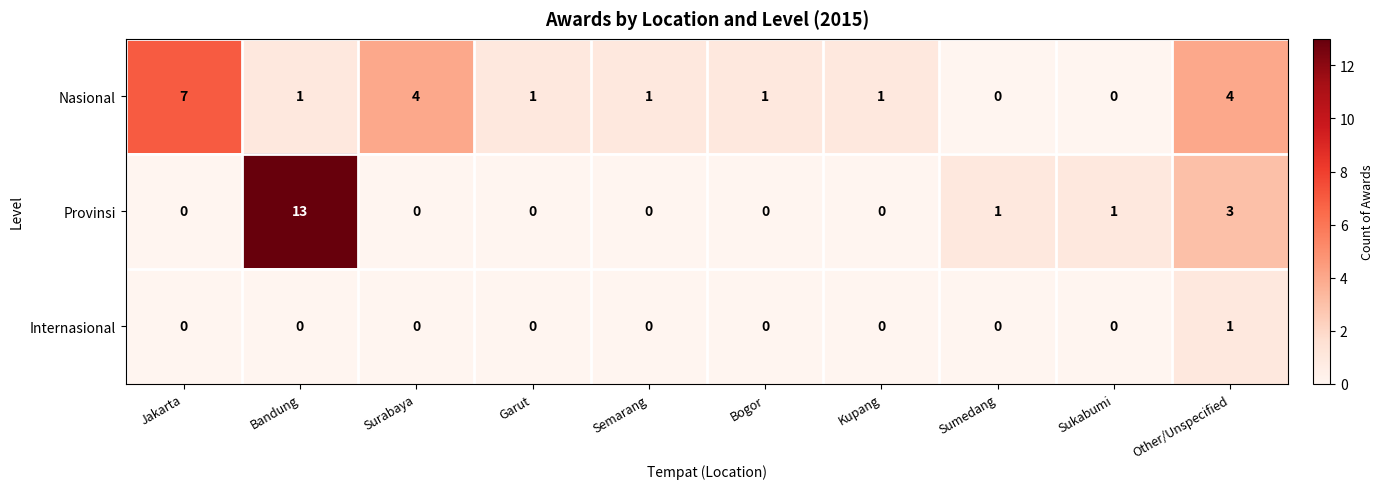

Which series has the widest spread of values?

Provinsi